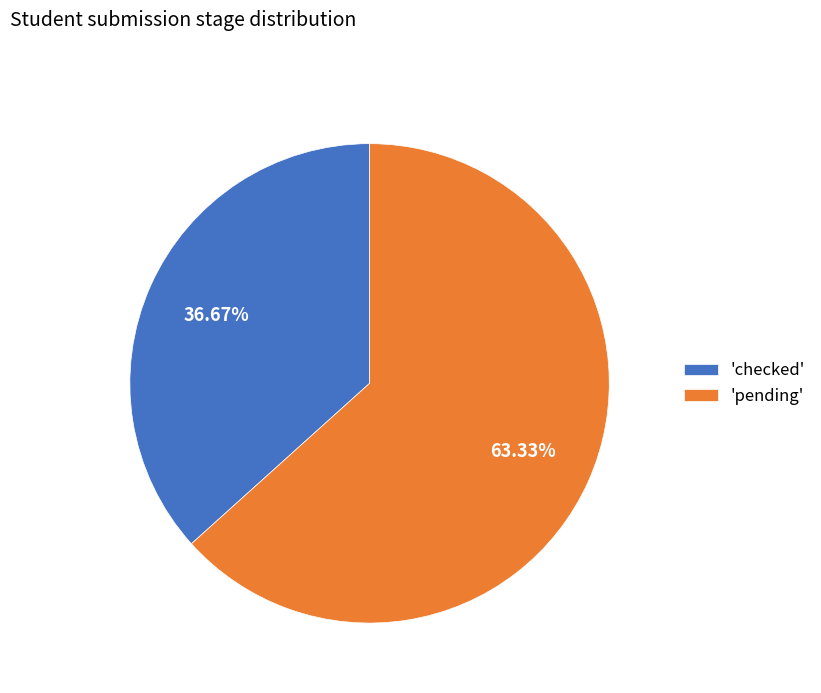

Count the number of slices in the pie.

2